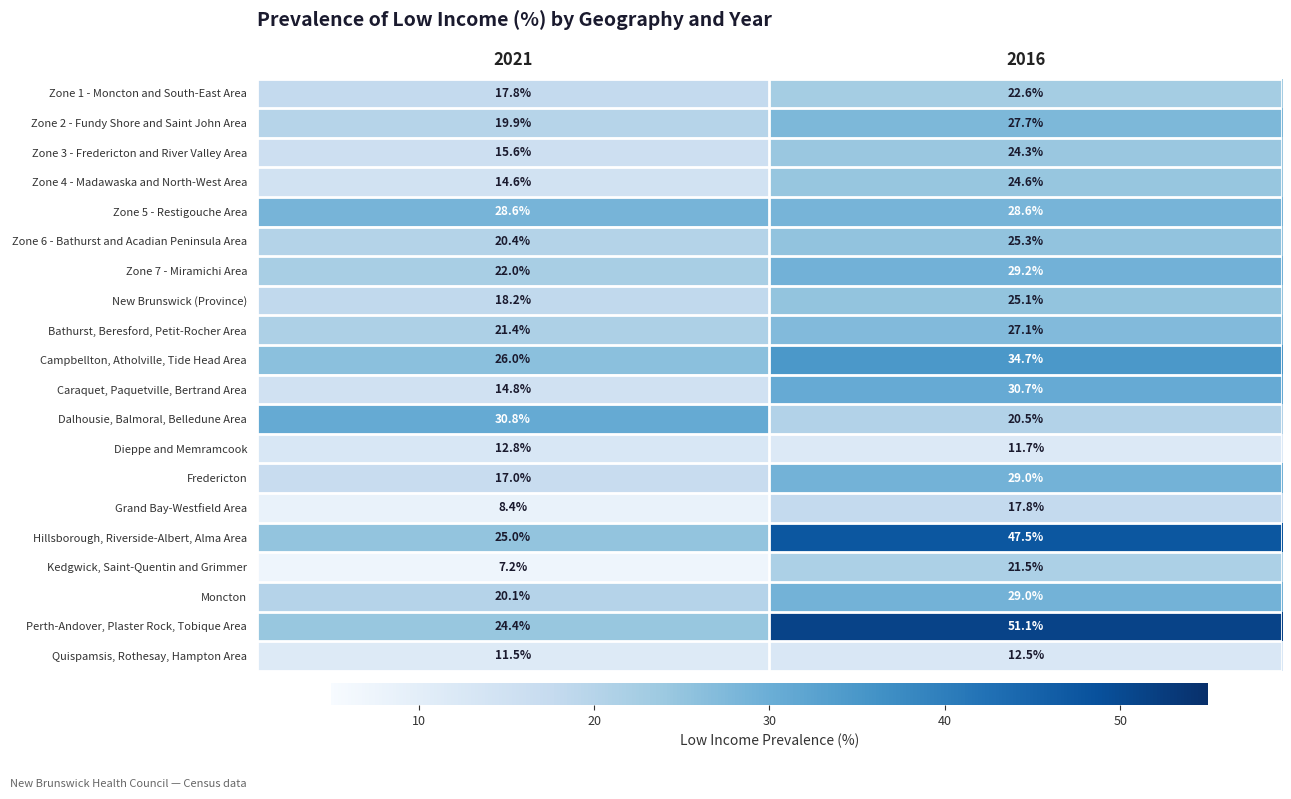

What is the average value of the Zone 7 - Miramichi Area series?

25.6